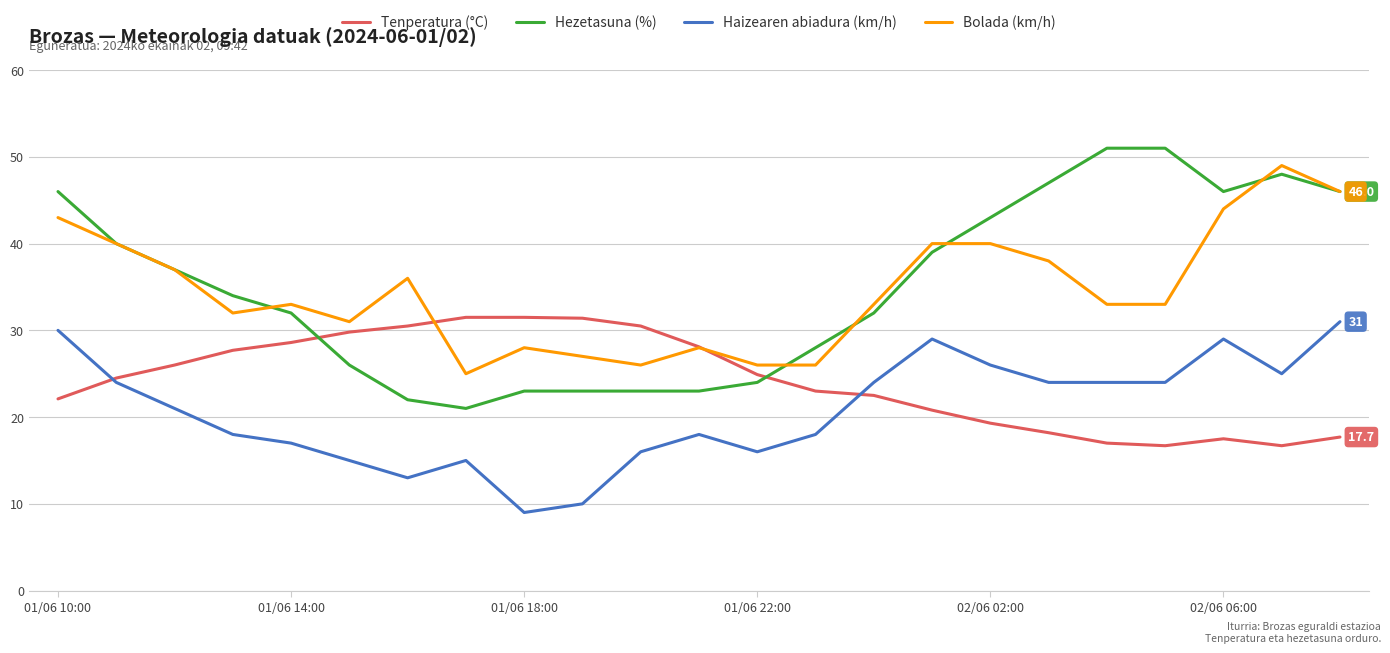

What is the highest value of the Bolada (km/h) series?

49.0